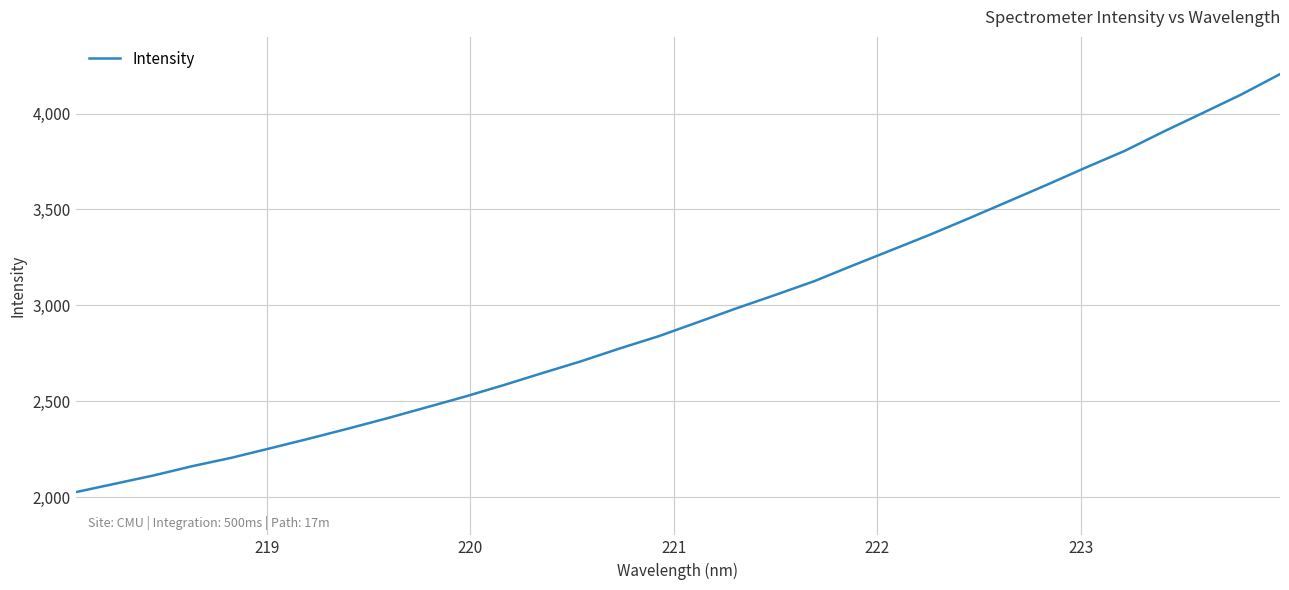

How many categories are shown in the chart?

32